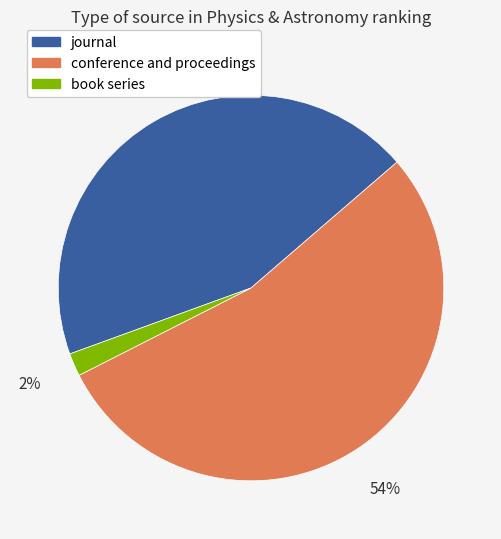

True or false: conference and proceedings accounts for 42% of the total.

False